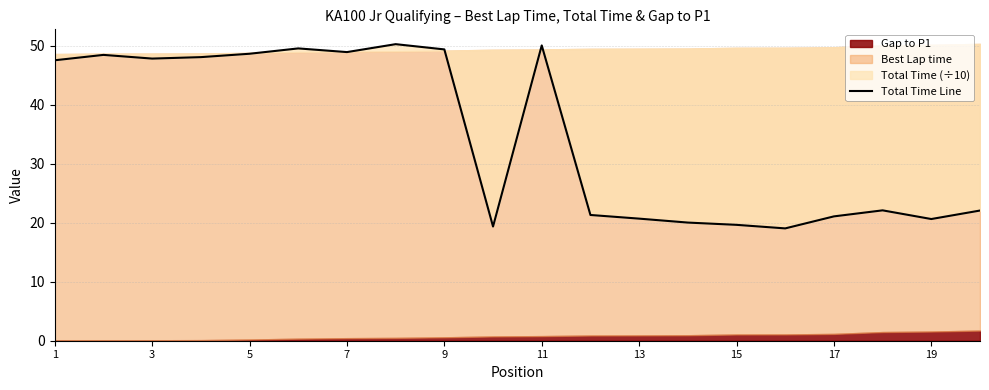

Reading left to right, what are all the values shown in this chart?

47.5	48.4	47.8	48.1	48.6	49.5	48.9	50.3	49.4	19.4	50.0	21.3	20.7	20.0	19.6	19.0	21.1	22.1	20.6	22.1